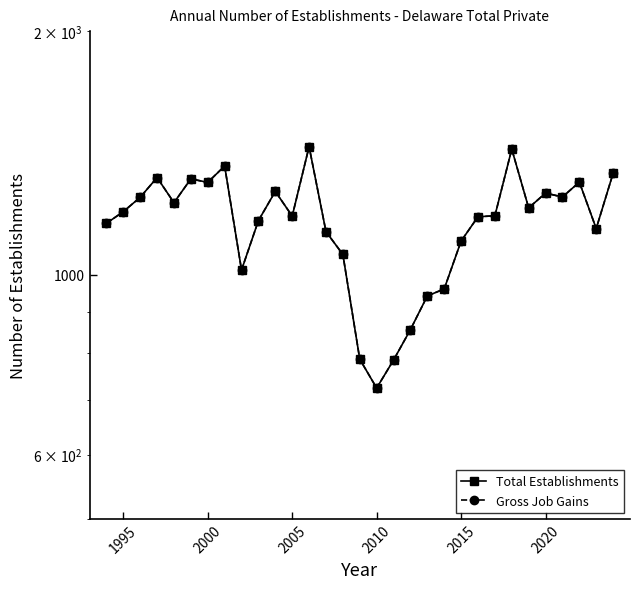

Where is Gross Job Gains nearest to the value 1082?

2015